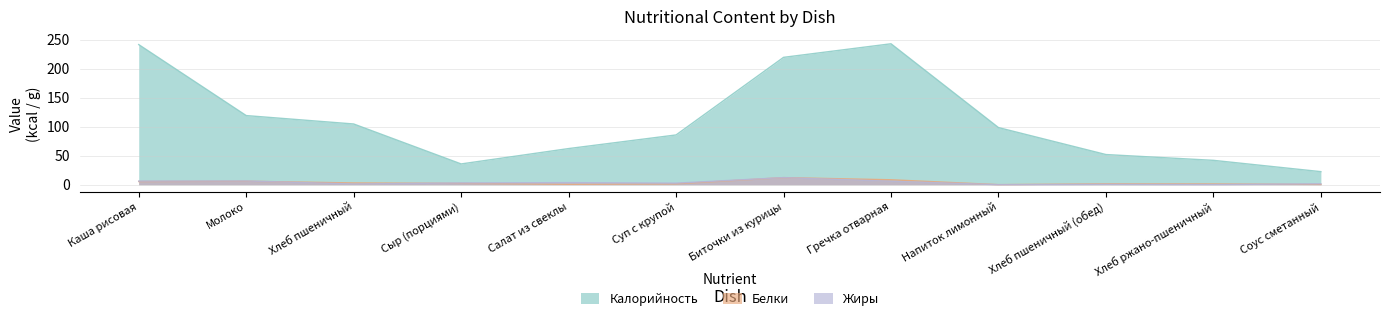

Which series has the largest range (max minus min)?

Калорийность